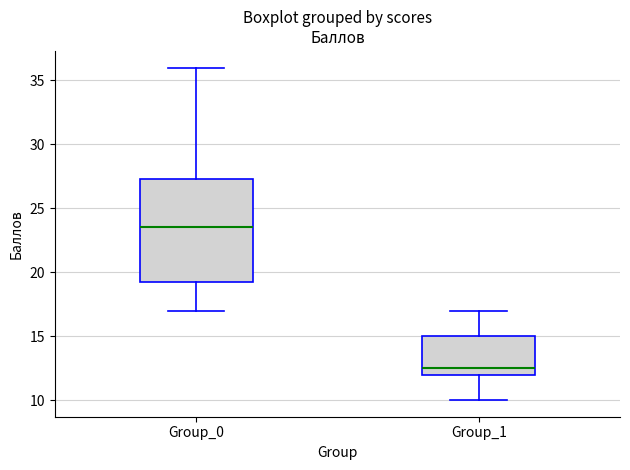

Which box has the highest median line?

Group_0